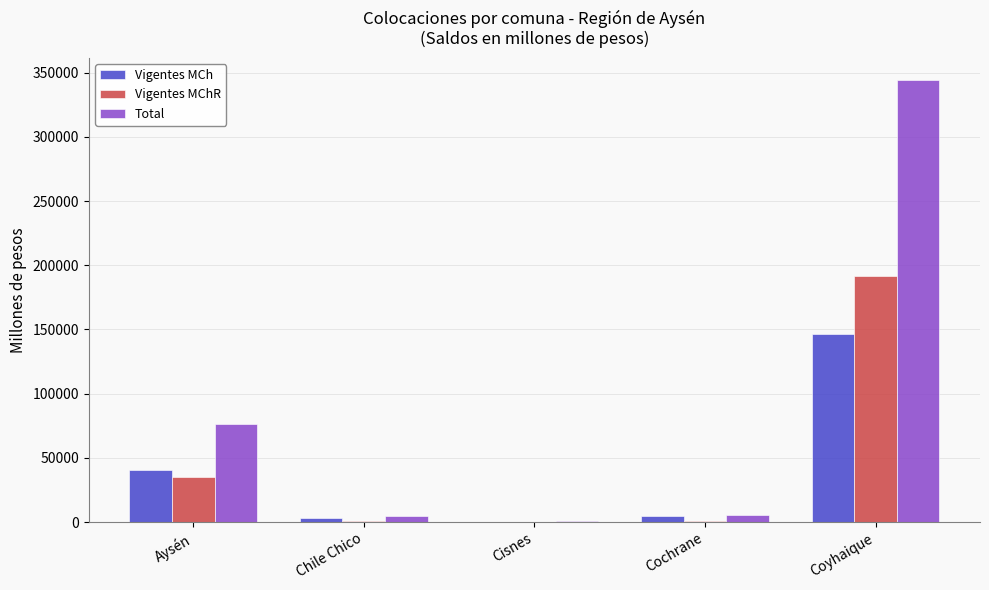

Is the value of Vigentes MChR at Coyhaique greater than the value of Vigentes MCh at Cisnes?

Yes